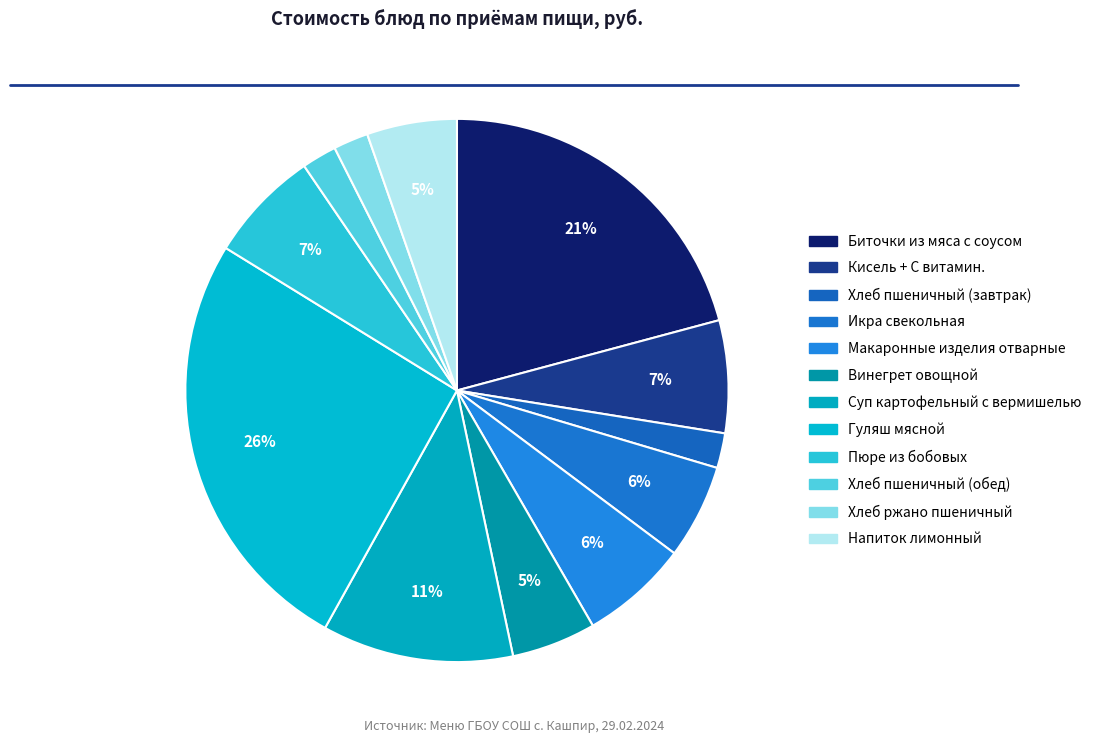

The Хлеб пшеничный (завтрак) slice represents 2% of the pie. True or false?

True